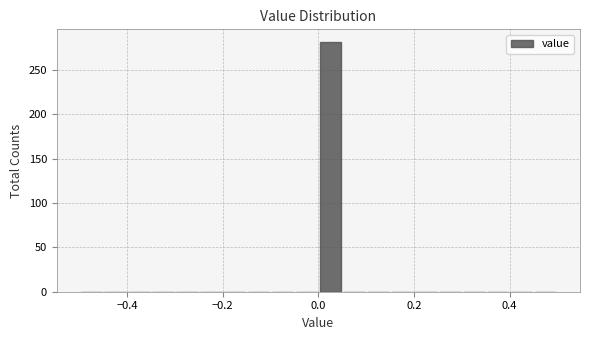

Around what value on the x-axis is the tallest bar? Give the approximate position of its centre, as read against the axis.

0.02